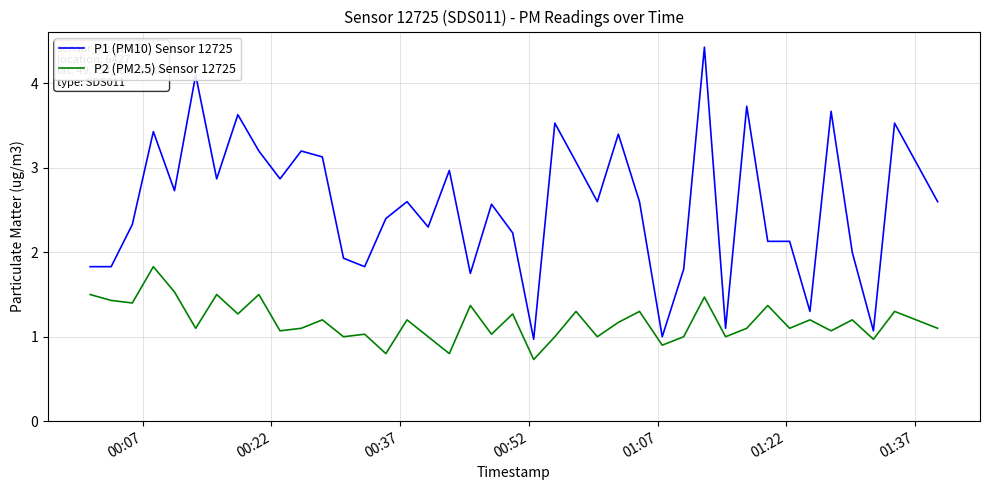

True or false: P2 (PM2.5) Sensor 12725 and P1 (PM10) Sensor 12725 cross at least once.

False